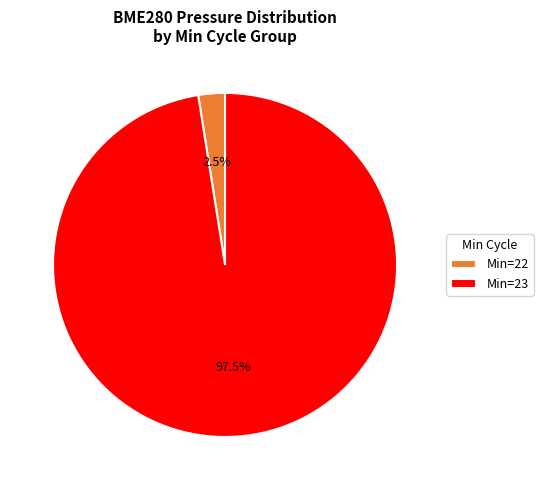

Rank the categories by value from lowest to highest.

Min=22, Min=23